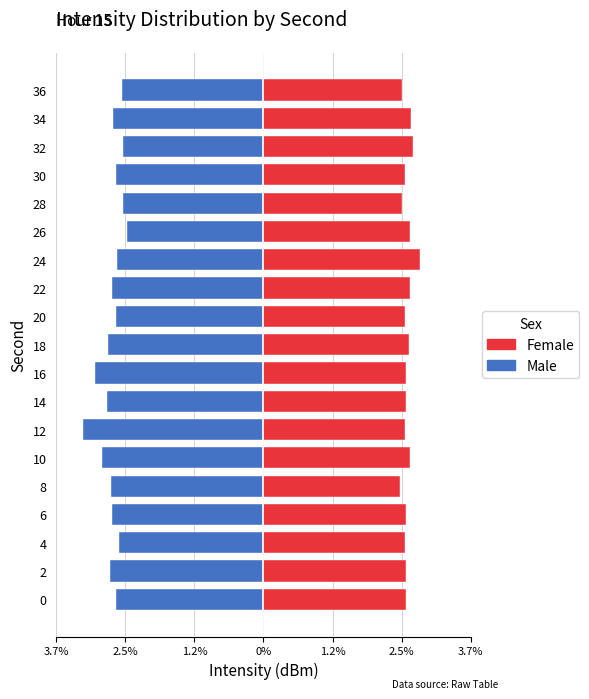

Which series changed the most between 10 and 12?

Male